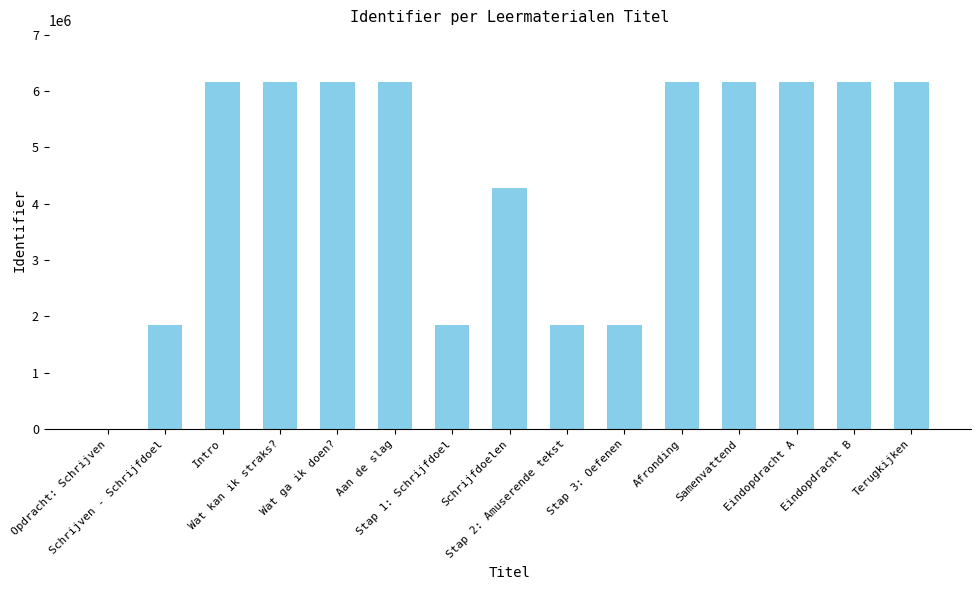

What is the sum of all values?

67044212